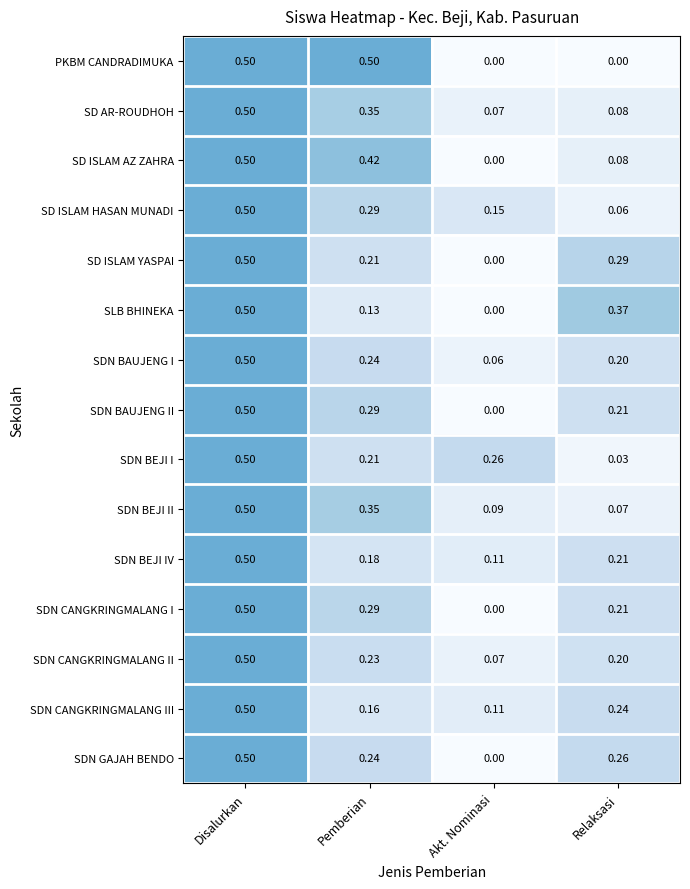

Which category has the lowest value in the SD ISLAM HASAN MUNADI series?

Relaksasi